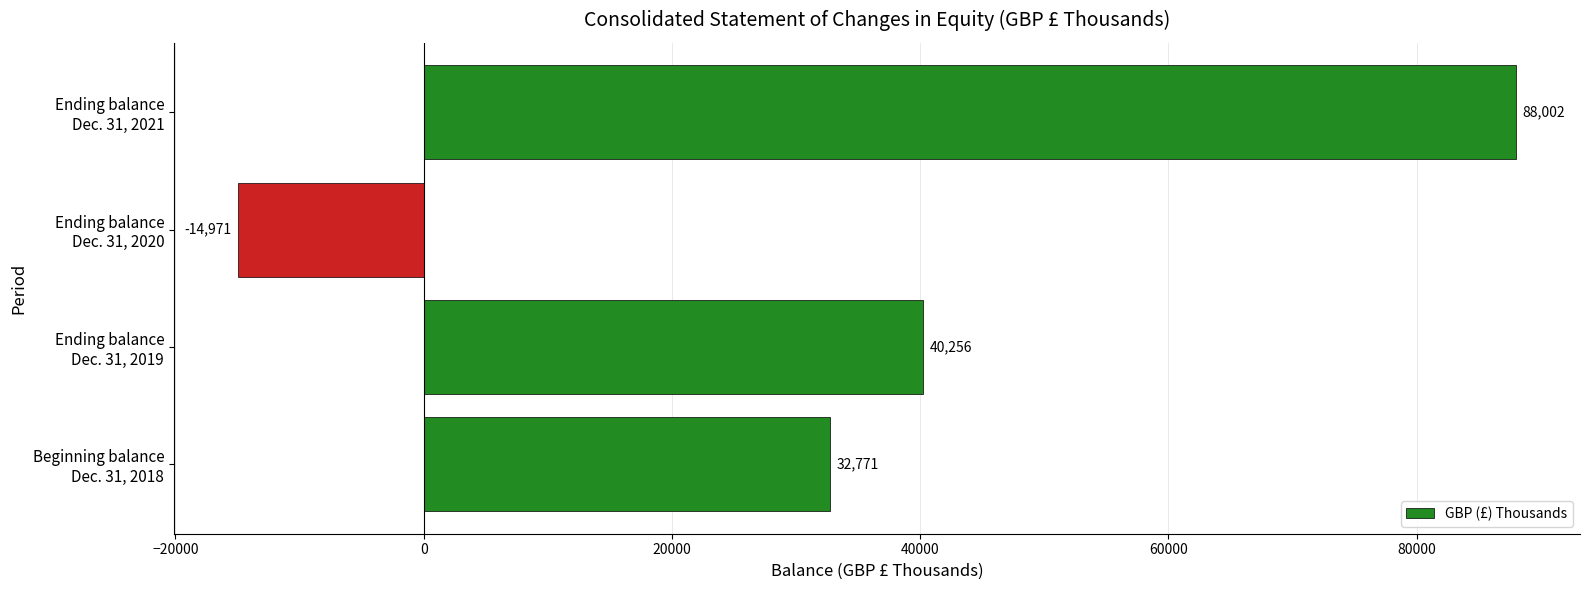

Rank the categories by value from highest to lowest.

Ending balance
Dec. 31, 2021, Ending balance
Dec. 31, 2019, Beginning balance
Dec. 31, 2018, Ending balance
Dec. 31, 2020